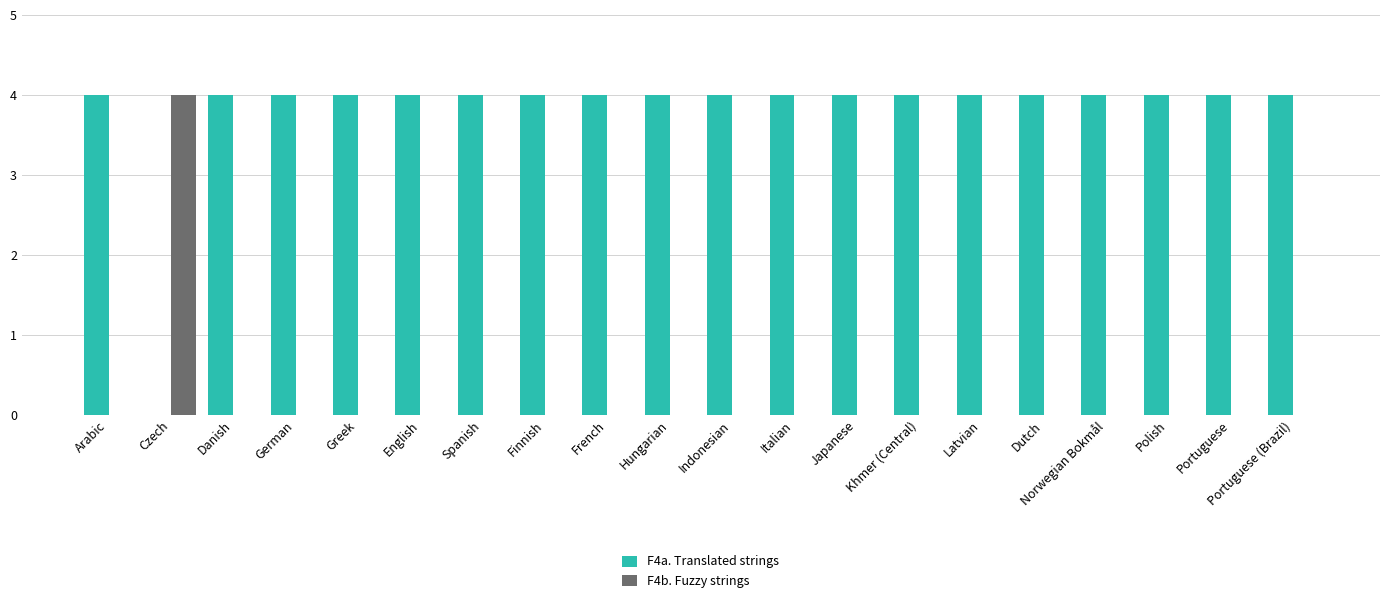

The F4a. Translated strings series shows 4 at Portuguese (Brazil). True or false?

True